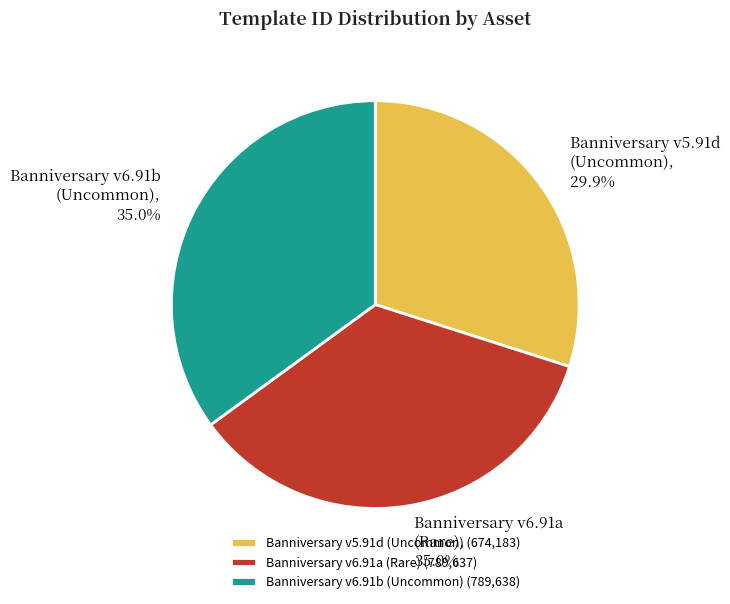

Combined, what portion of the pie is Banniversary v5.91d (Uncommon) and Banniversary v6.91b (Uncommon)?

65.0%